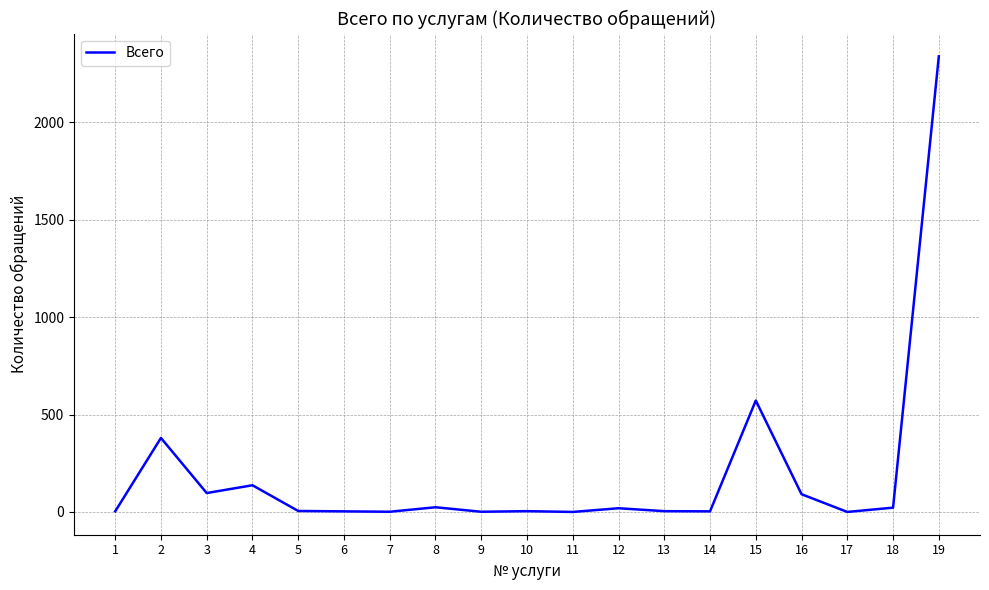

Is it true that the value at 15 is 154?

False